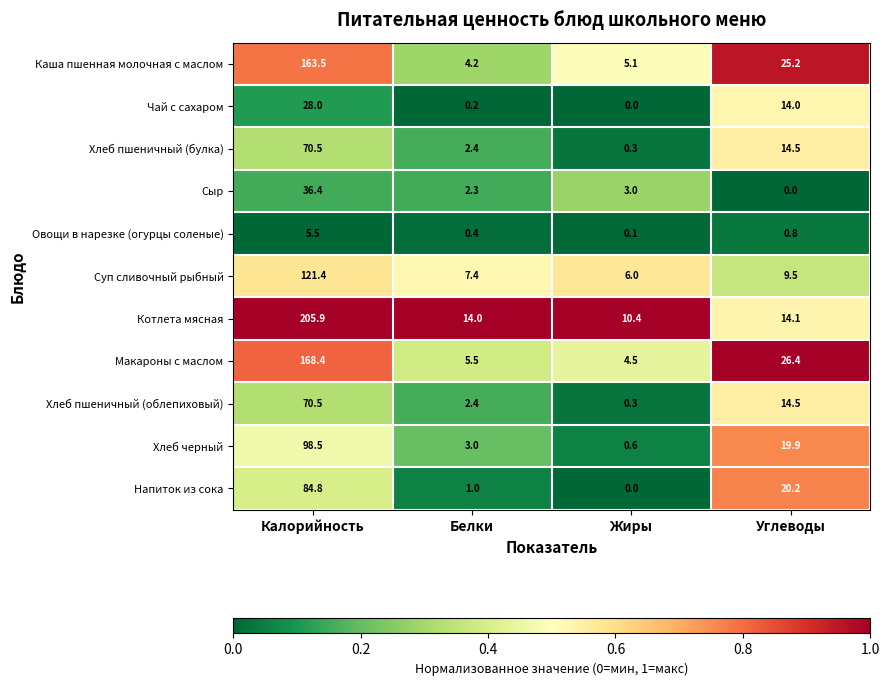

Where does the Чай с сахаром series first go above 14?

Калорийность